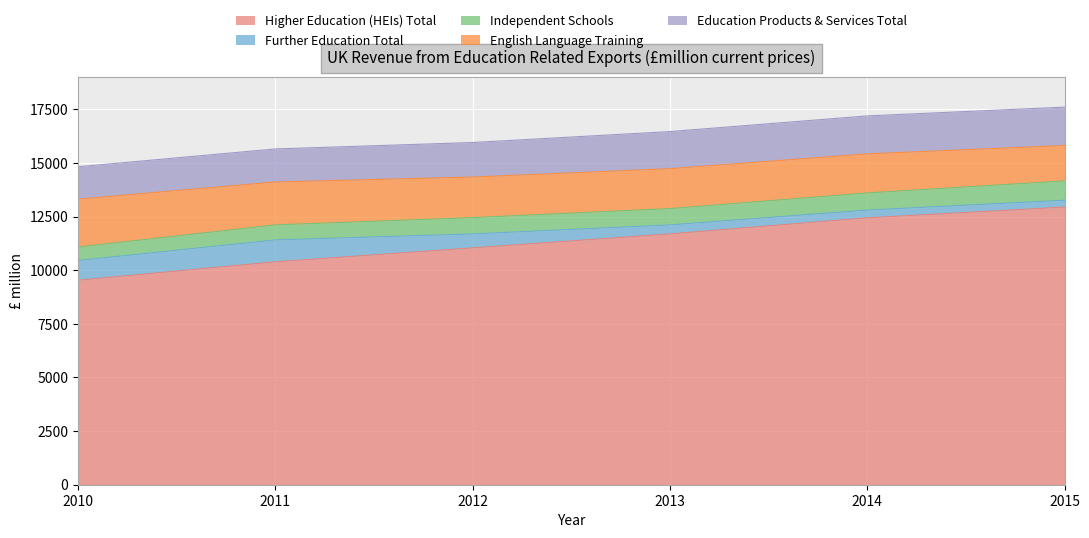

At which category does the chart reach its minimum across all series?

2015